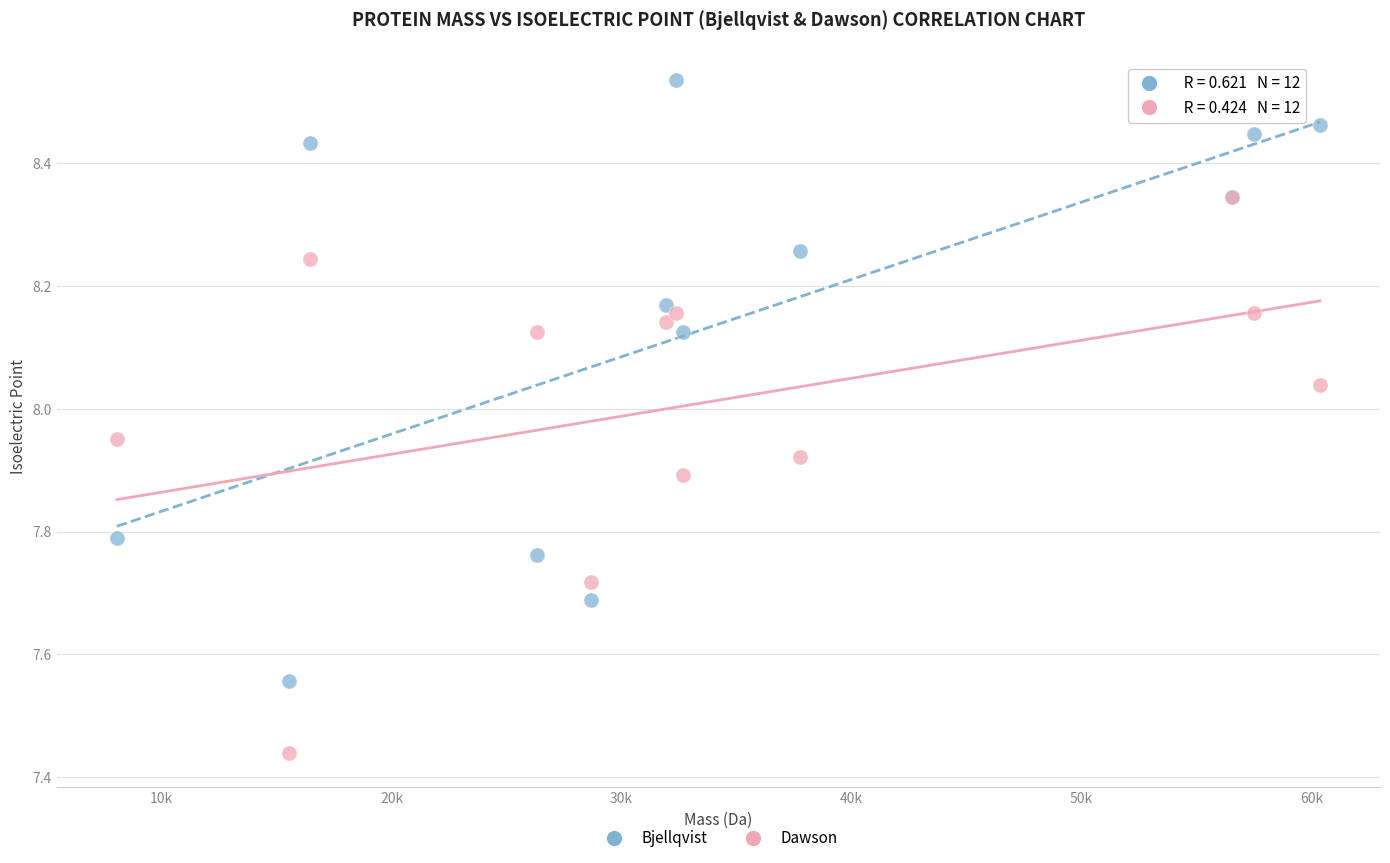

What are all the series names shown in the legend?

Bjellqvist, Dawson